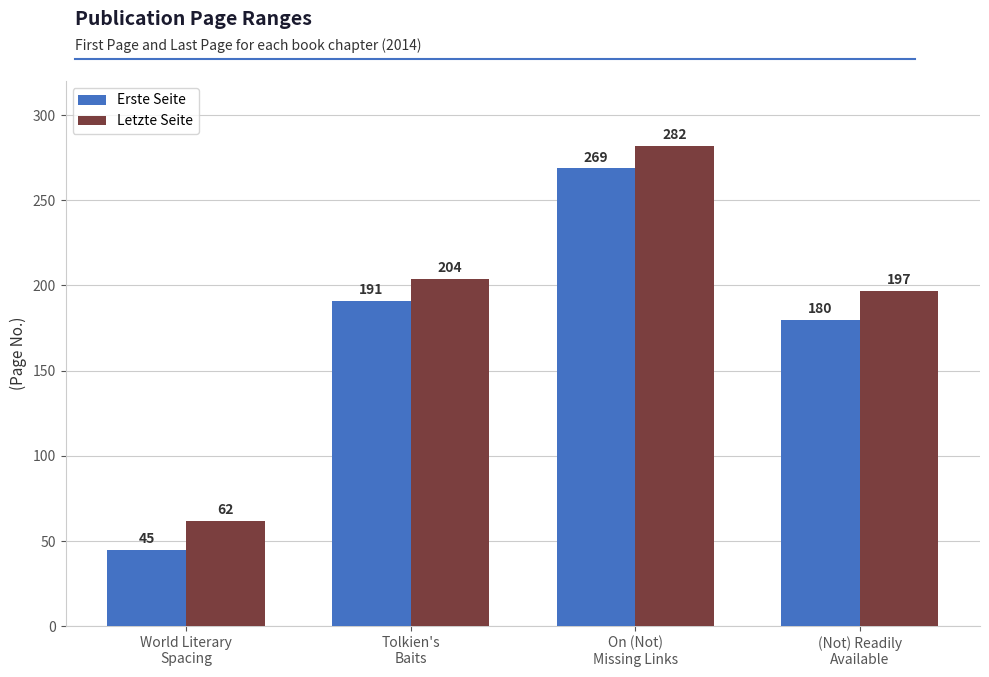

Does the chart contain any negative values?

No